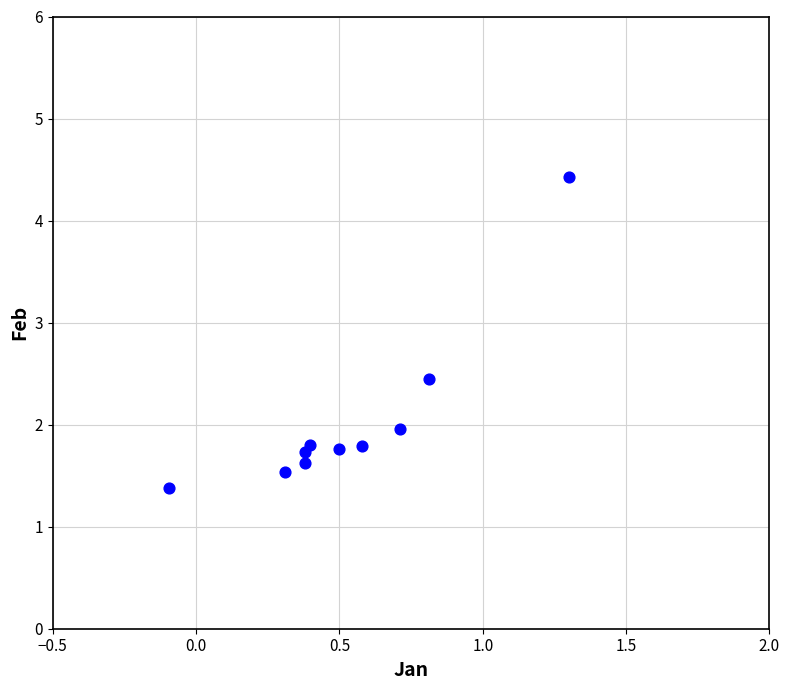

What is the range of X values (max minus min)?

1.4